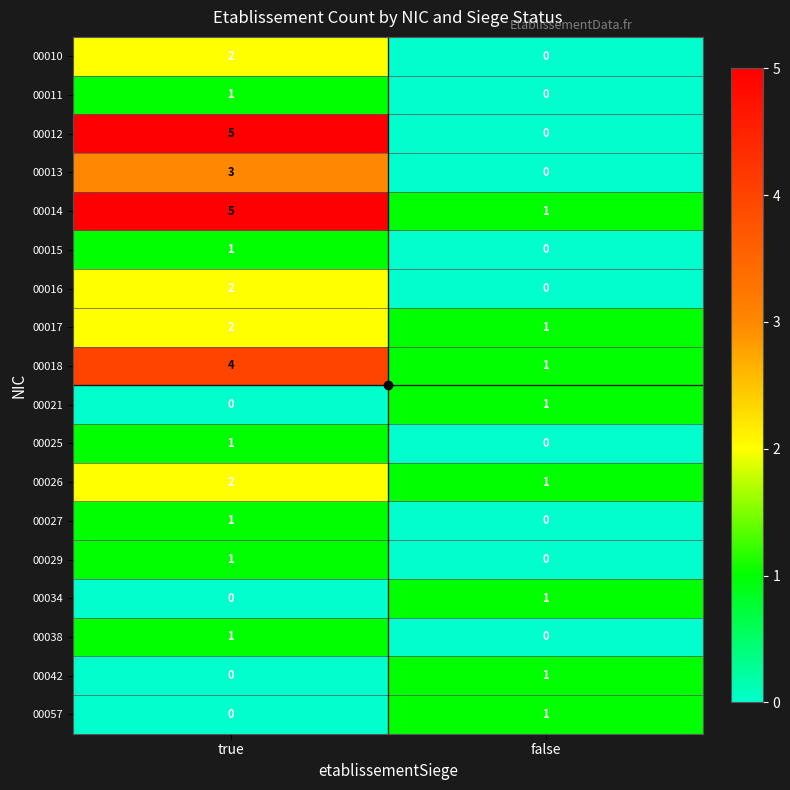

The 00021 series shows 0 at true. True or false?

True